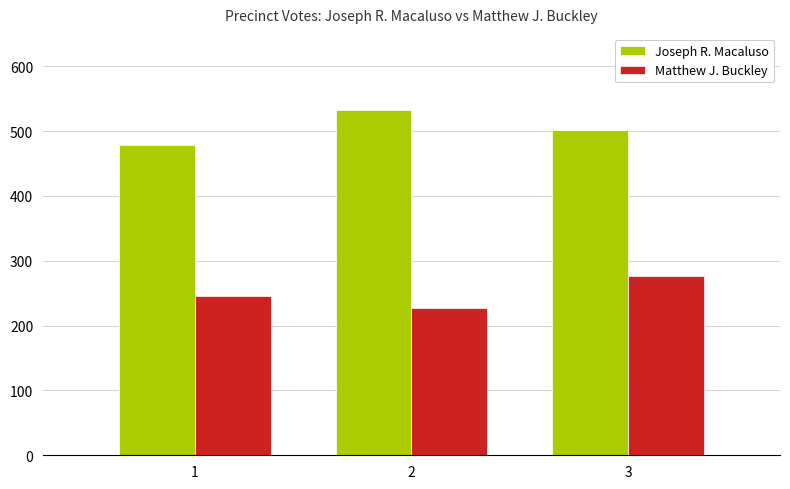

The value of Matthew J. Buckley at 2 is 227. True or false?

True